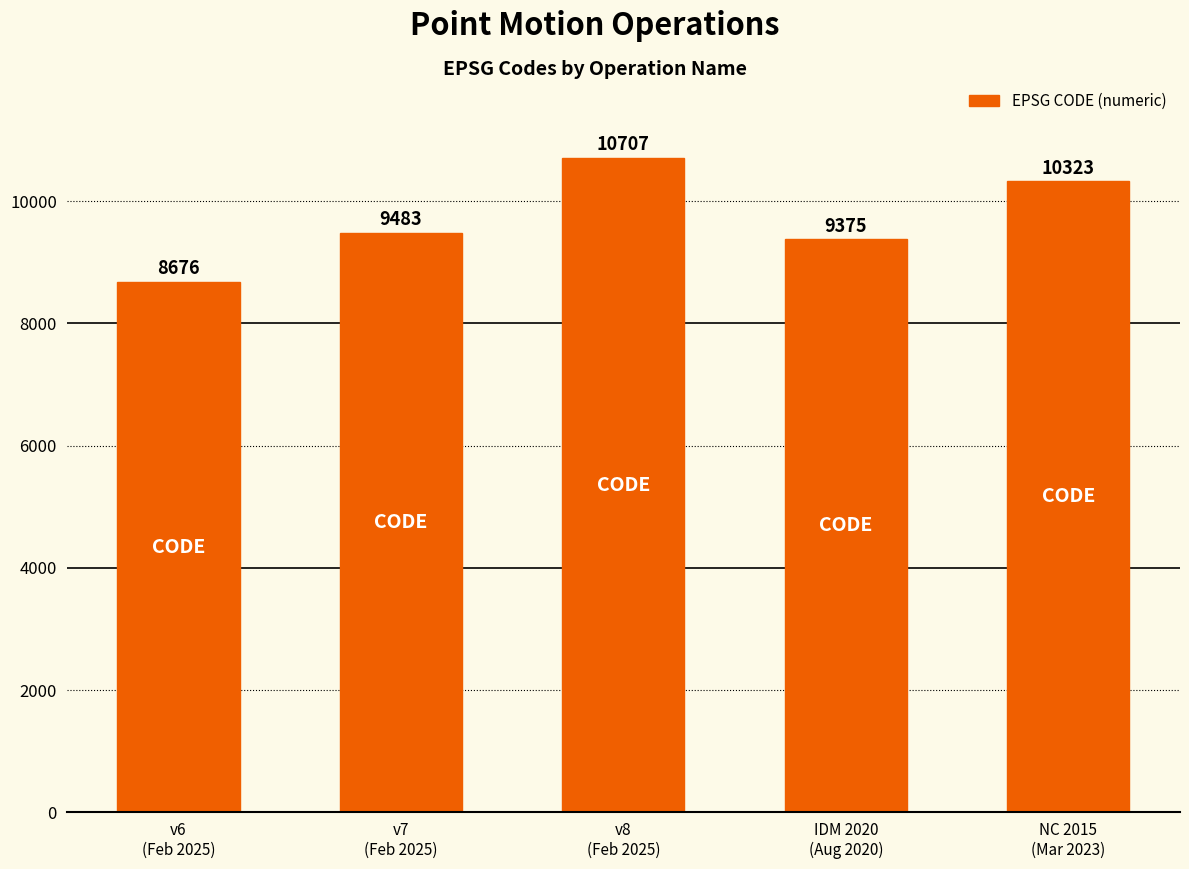

What is the label of the 3rd bar from the left?

v8
(Feb 2025)